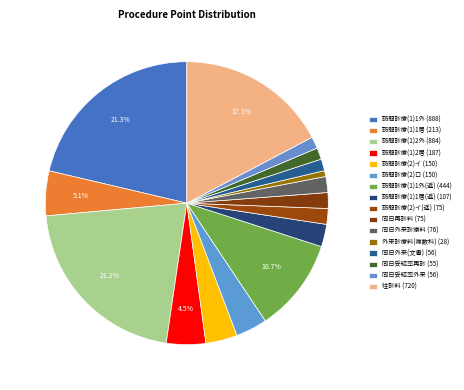

To the nearest percent, what is the average slice percentage?

6%